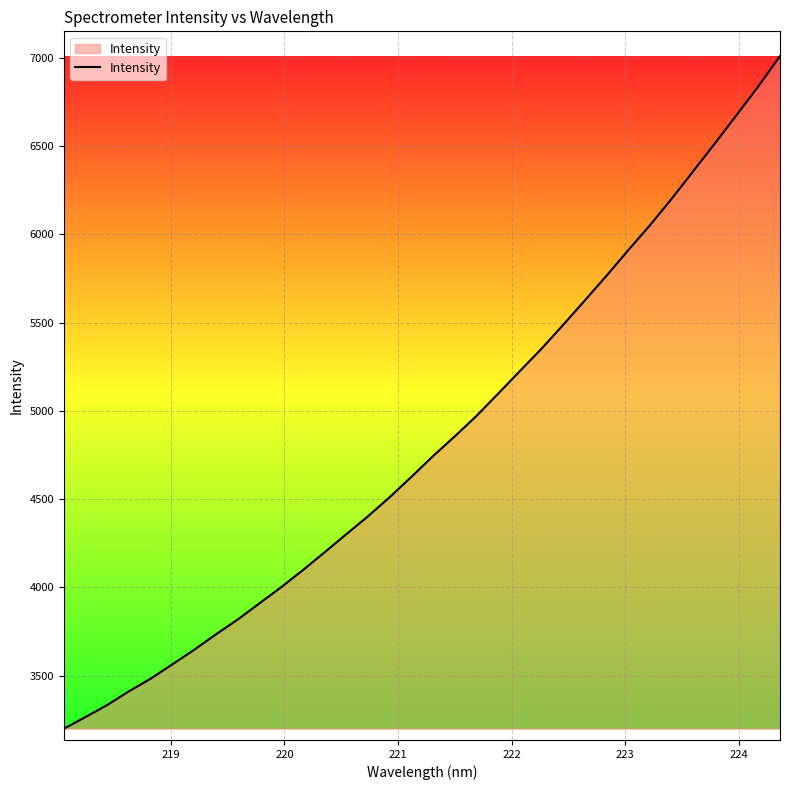

What is the greatest value displayed?

7010.1